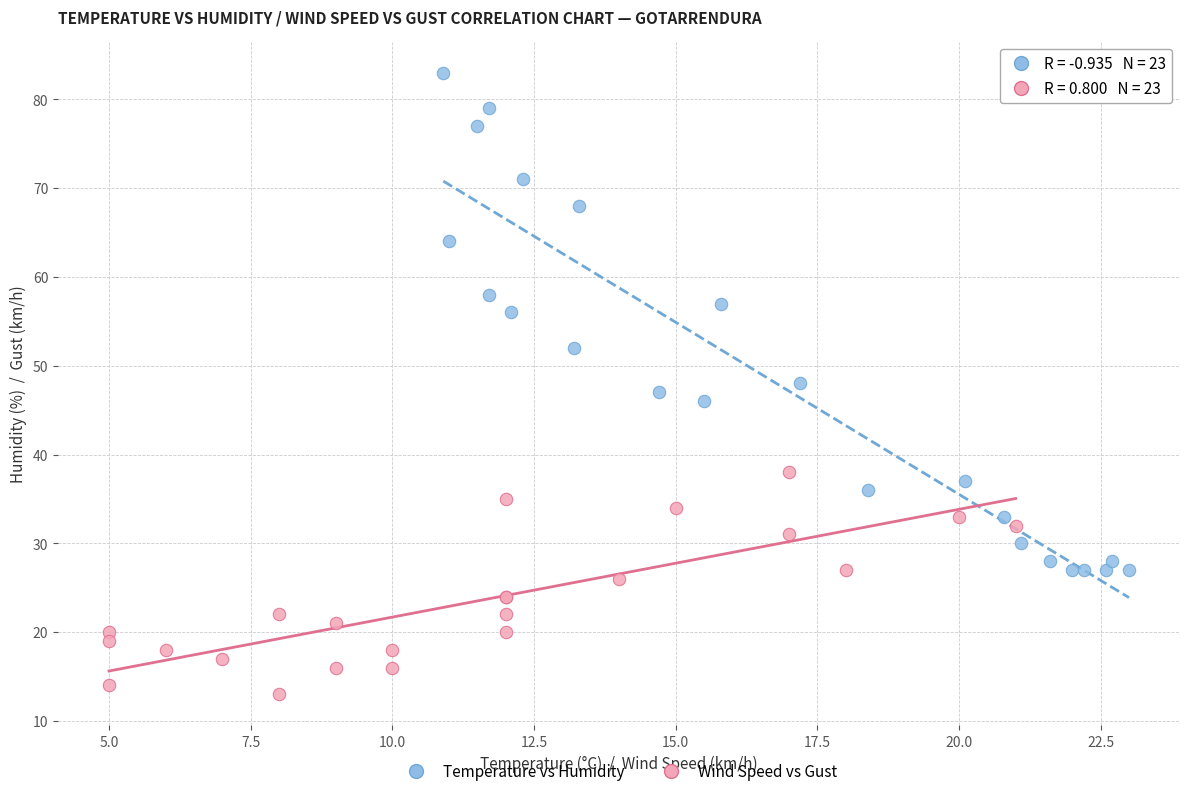

Which series has the widest spread of Y values?

Temperature vs Humidity